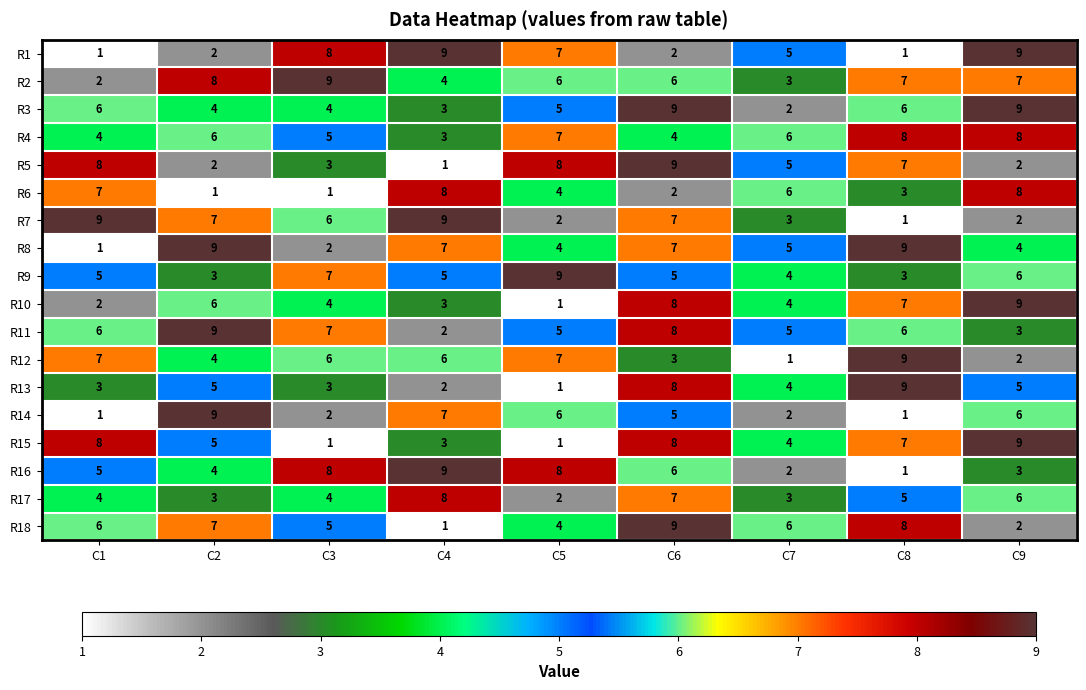

What is the difference between the R5 values at C8 and C4?

6